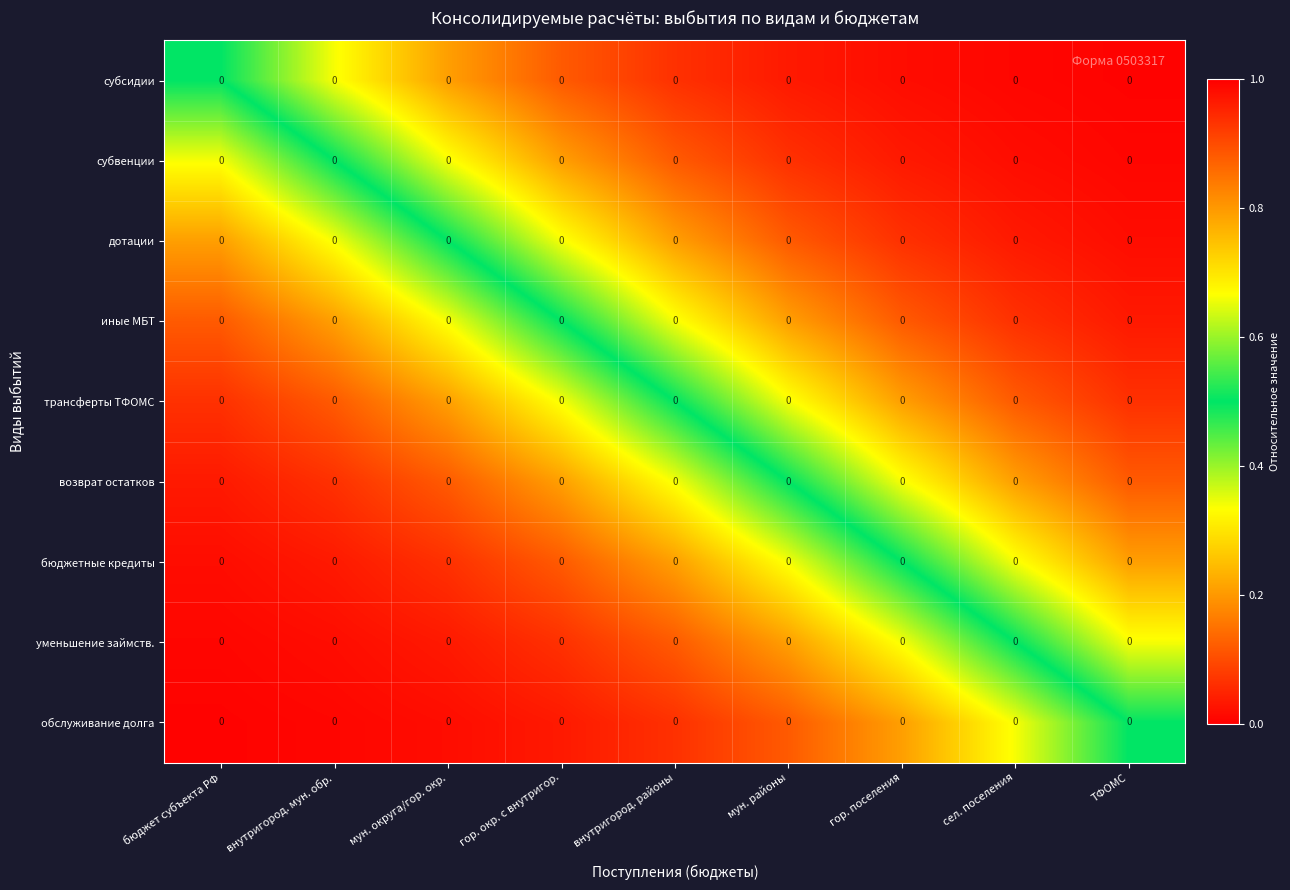

At which label does трансферты ТФОМС reach its minimum?

бюджет субъекта РФ